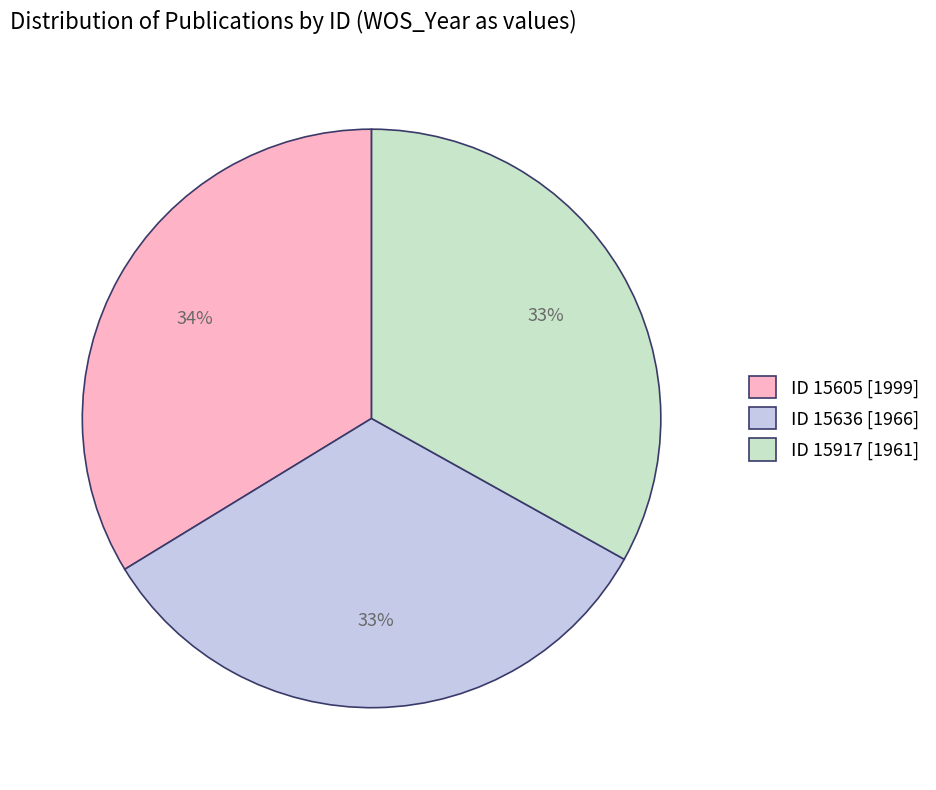

To the nearest percent, what is the difference between the largest and smallest slice percentages?

1%